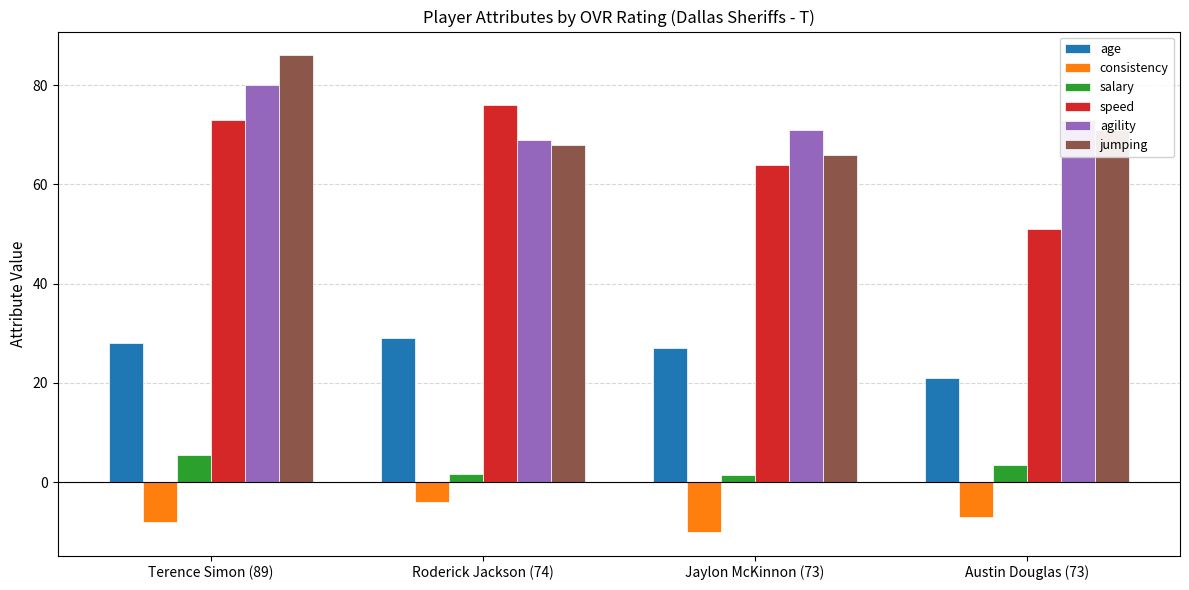

At how many categories does at least one series exceed 15?

4